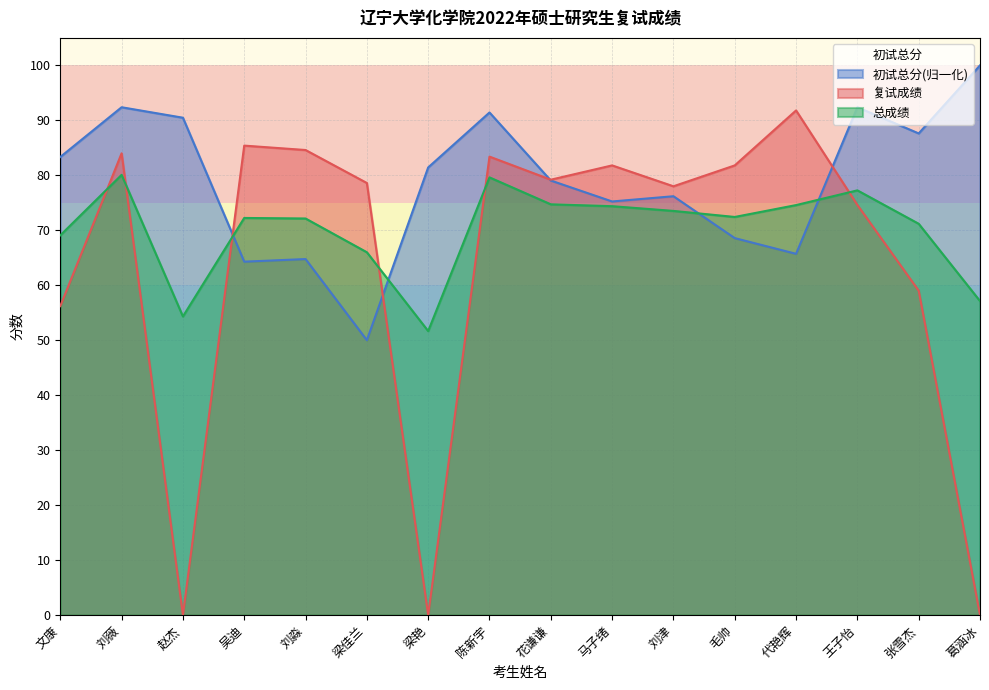

What is the total value across all series at 梁佳兰?

194.6